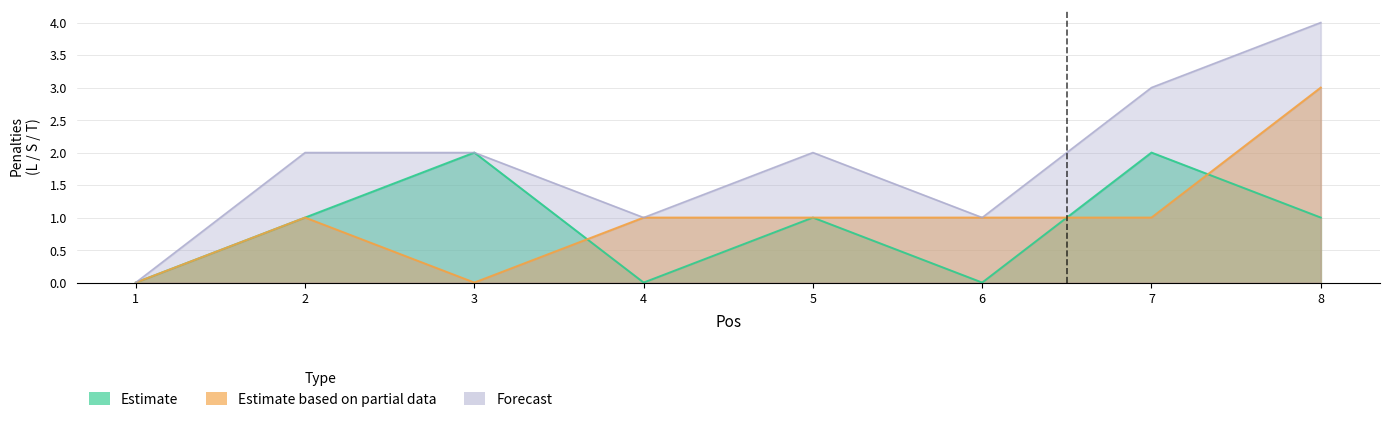

True or false: Forecast and Estimate cross at least once.

False